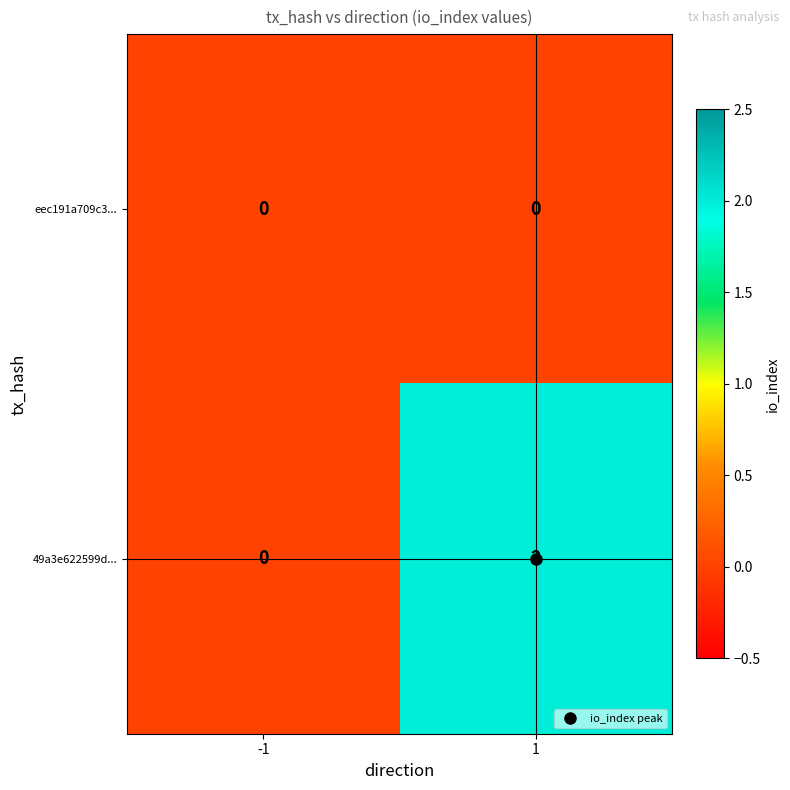

Which series has the largest total across all categories?

49a3e622599d...